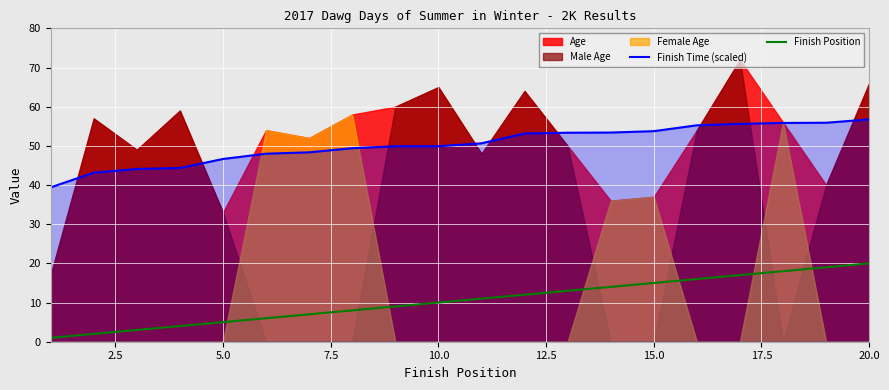

What is the maximum value for Finish Position?

20.0